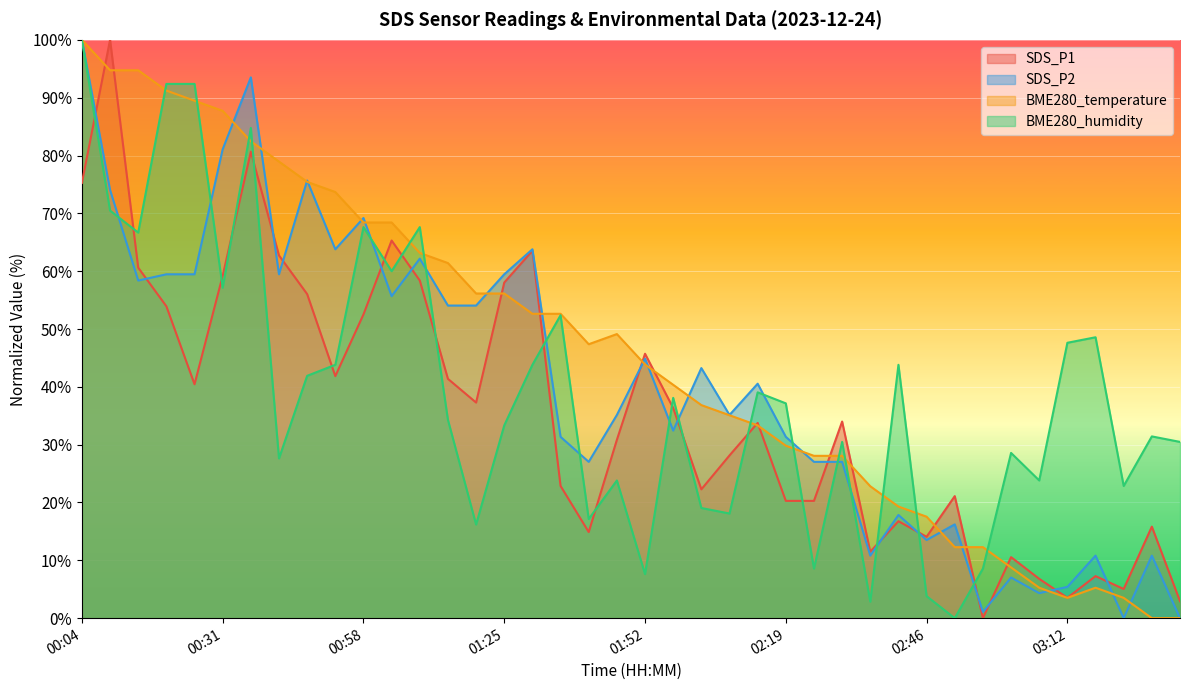

Reading left to right, transcribe all the data shown in this chart.

SDS_P1: 00:04=75.3	00:10=100.0	00:15=60.6	00:20=53.9	00:26=40.4	00:31=59.2	00:36=80.7	00:42=62.7	00:47=56.0	00:53=41.9	00:58=52.5	01:03=65.3	01:09=58.4	01:14=41.4	01:19=37.3	01:25=58.0	01:30=63.5	01:35=22.9	01:41=14.9	01:46=30.8	01:52=45.7	01:57=36.3	02:02=22.3	02:08=28.1	02:13=33.8	02:19=20.3	02:24=20.3	02:29=34.0	02:35=11.5	02:40=16.8	02:46=14.1	02:51=21.1	02:56=0.0	03:02=10.6	03:07=6.8	03:12=3.5	03:18=7.3	03:23=5.0	03:29=15.8	03:34=2.9
SDS_P2: 00:04=100.0	00:10=74.1	00:15=58.4	00:20=59.5	00:26=59.5	00:31=81.1	00:36=93.5	00:42=59.5	00:47=75.7	00:53=63.8	00:58=69.2	01:03=55.7	01:09=62.2	01:14=54.1	01:19=54.1	01:25=59.5	01:30=63.8	01:35=31.4	01:41=27.0	01:46=35.1	01:52=44.9	01:57=32.4	02:02=43.2	02:08=35.1	02:13=40.5	02:19=31.4	02:24=27.0	02:29=27.0	02:35=10.8	02:40=17.8	02:46=13.5	02:51=16.2	02:56=1.1	03:02=7.0	03:07=4.3	03:12=5.4	03:18=10.8	03:23=0.0	03:29=10.8	03:34=0.0
BME280_temperature: 00:04=100.0	00:10=94.7	00:15=94.7	00:20=91.2	00:26=89.5	00:31=87.7	00:36=82.5	00:42=78.9	00:47=75.4	00:53=73.7	00:58=68.4	01:03=68.4	01:09=63.2	01:14=61.4	01:19=56.1	01:25=56.1	01:30=52.6	01:35=52.6	01:41=47.4	01:46=49.1	01:52=43.9	01:57=40.4	02:02=36.8	02:08=35.1	02:13=33.3	02:19=29.8	02:24=28.1	02:29=28.1	02:35=22.8	02:40=19.3	02:46=17.5	02:51=12.3	02:56=12.3	03:02=8.8	03:07=5.3	03:12=3.5	03:18=5.3	03:23=3.5	03:29=0.0	03:34=0.0
BME280_humidity: 00:04=100.0	00:10=70.5	00:15=66.7	00:20=92.4	00:26=92.4	00:31=57.1	00:36=84.8	00:42=27.6	00:47=41.9	00:53=43.8	00:58=67.6	01:03=60.0	01:09=67.6	01:14=34.3	01:19=16.2	01:25=33.3	01:30=43.8	01:35=52.4	01:41=17.1	01:46=23.8	01:52=7.6	01:57=38.1	02:02=19.0	02:08=18.1	02:13=39.0	02:19=37.1	02:24=8.6	02:29=30.5	02:35=2.9	02:40=43.8	02:46=3.8	02:51=0.0	02:56=8.6	03:02=28.6	03:07=23.8	03:12=47.6	03:18=48.6	03:23=22.9	03:29=31.4	03:34=30.5